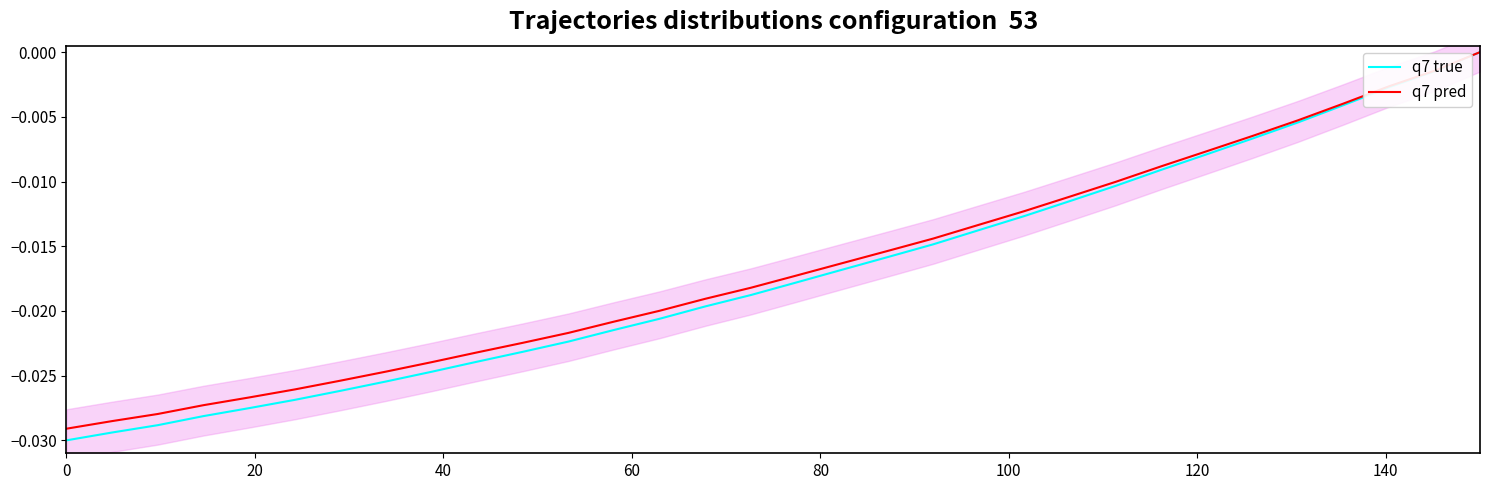

Which series has the largest range (max minus min)?

q7 true